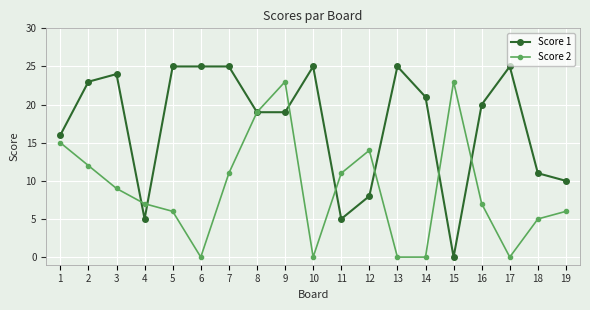

What is the difference between the second highest and second lowest values in the Score 1 series?

20